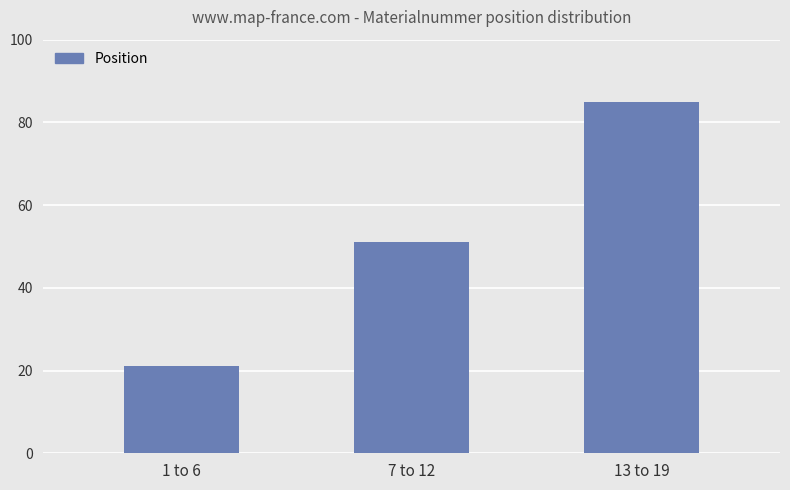

What is the label of the 2nd bar from the right?

7 to 12